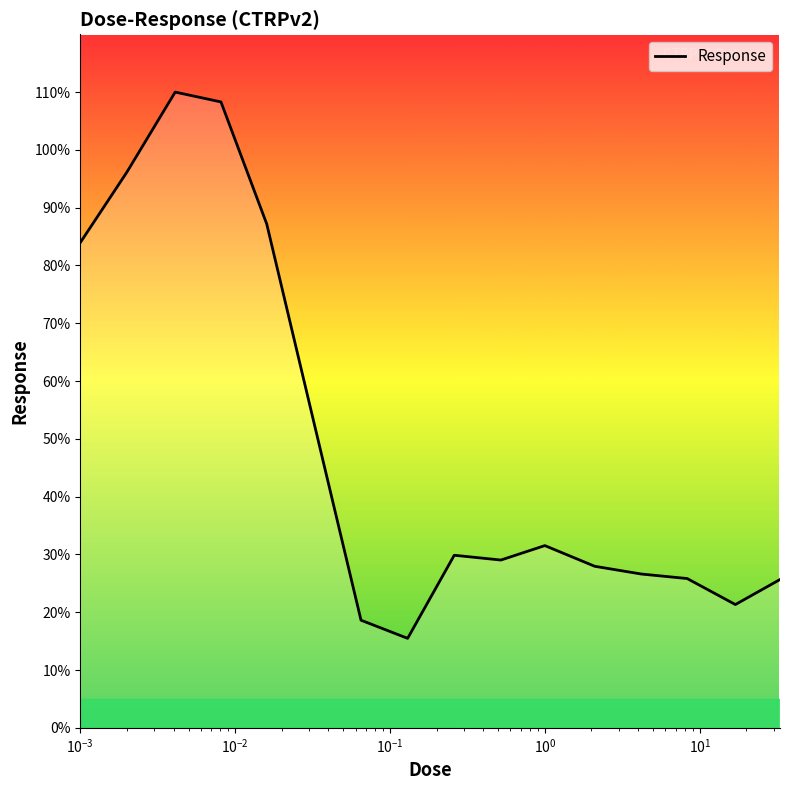

What is the difference between the maximum and minimum values?

94.5